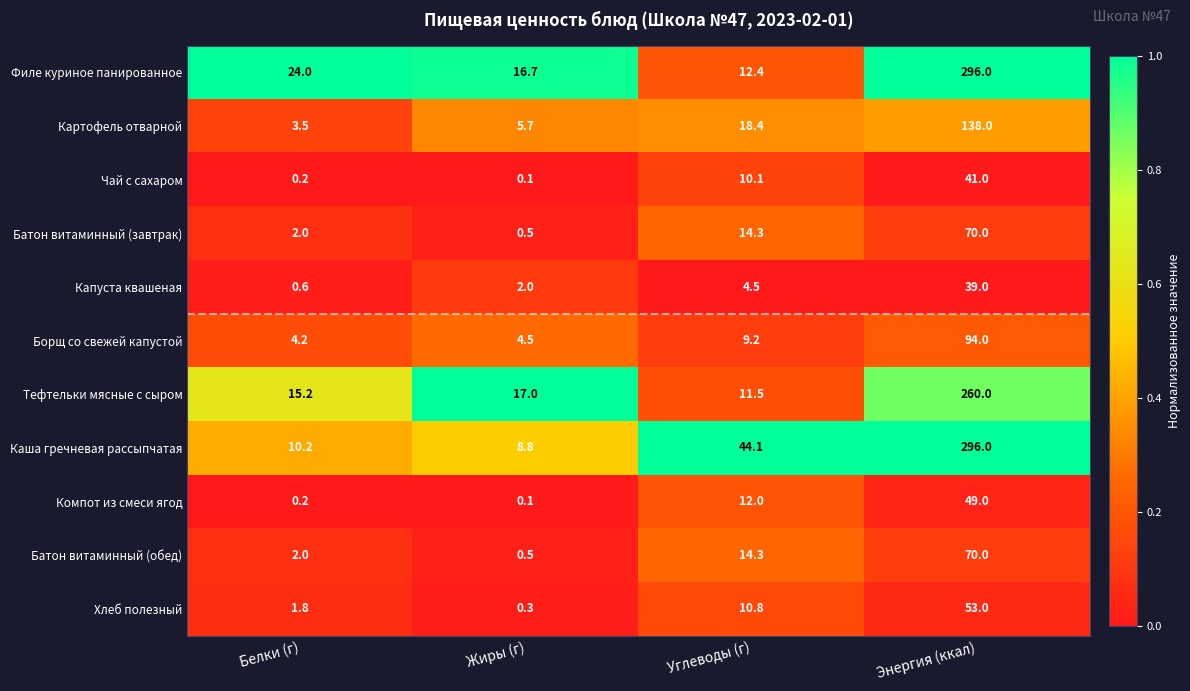

What is the approximate value of Тефтельки мясные с сыром at Углеводы (г)?

11.5